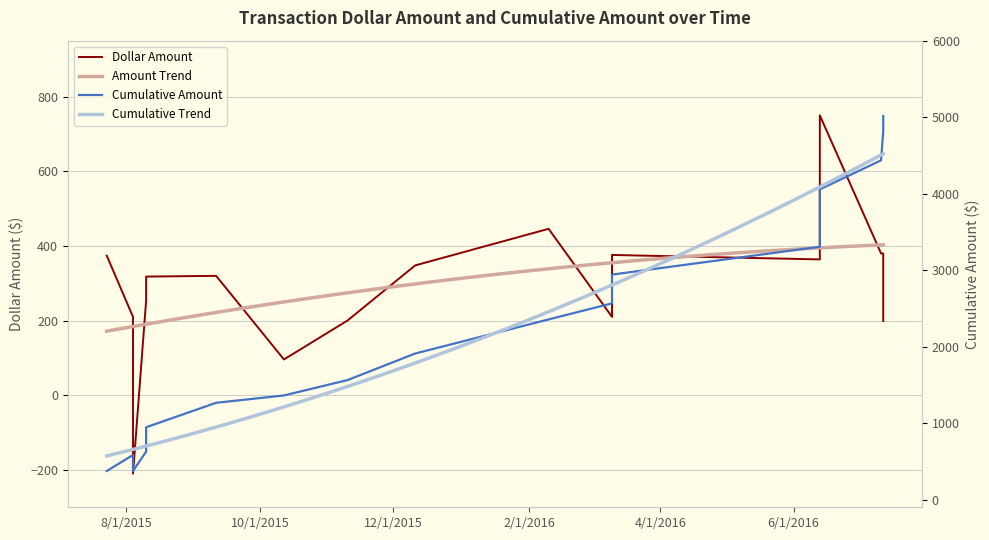

Reading left to right, extract all data points from this chart.

Dollar Amount: 374.0	210.0	-210.0	254.0	318.0	320.0	96.0	200.0	348.0	446.0	210.0	376.0	364.0	750.0	380.0	380.0	199.0
Cumulative Amount: 374.0	584.0	374.0	628.0	946.0	1265.9	1361.9	1561.9	1909.9	2355.8	2565.8	2941.8	3305.8	4055.8	4435.8	4815.7	5014.7